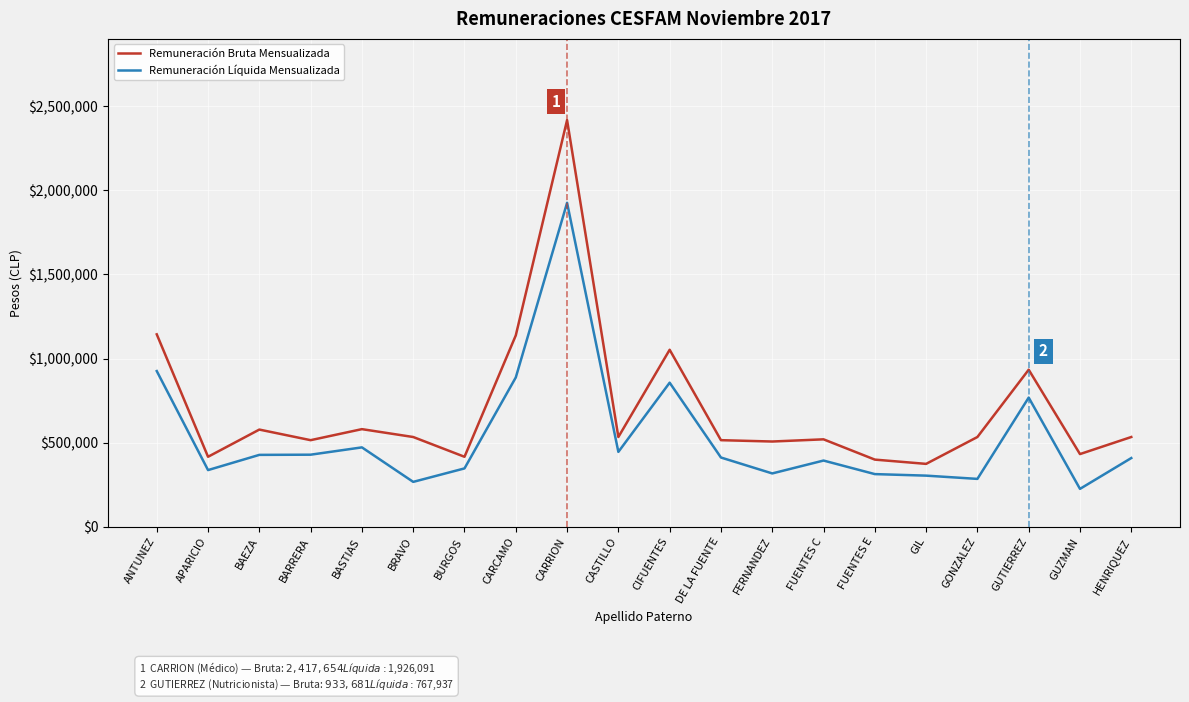

Is the value of Remuneración Bruta Mensualizada at HENRIQUEZ greater than the value of Remuneración Líquida Mensualizada at HENRIQUEZ?

Yes